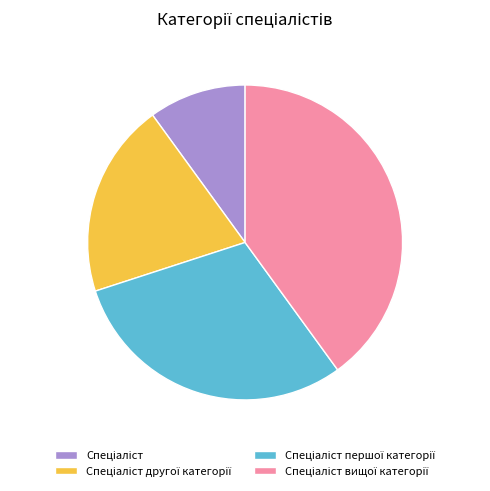

Is there any slice that represents more than half of the pie?

No